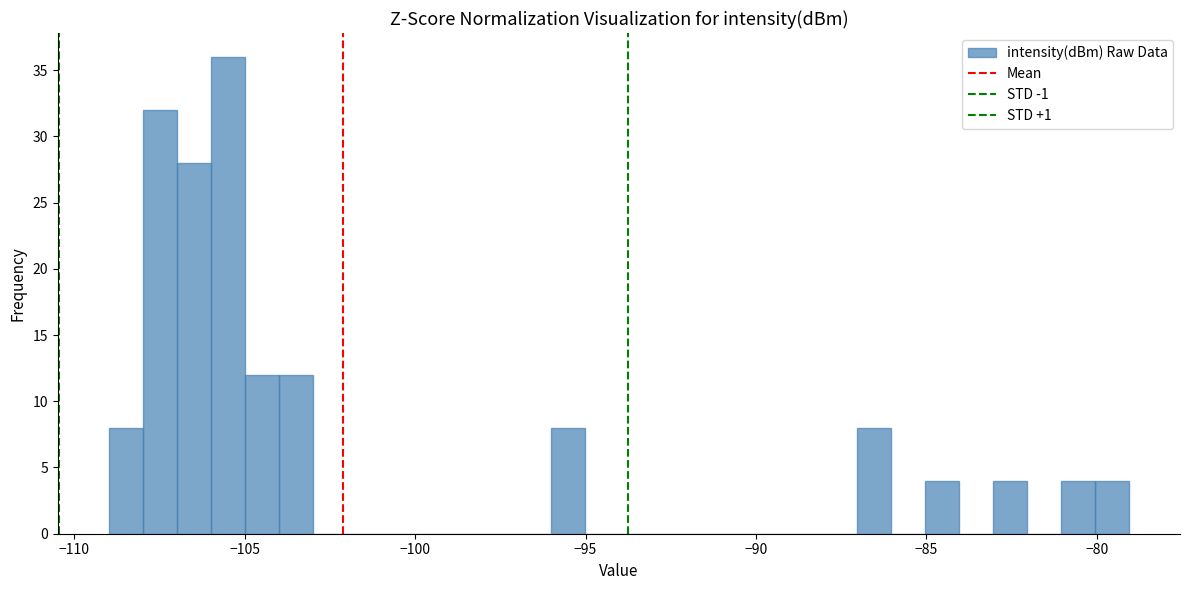

Around what value on the x-axis is the tallest bar? Give the approximate position of its centre, as read against the axis.

-105.5